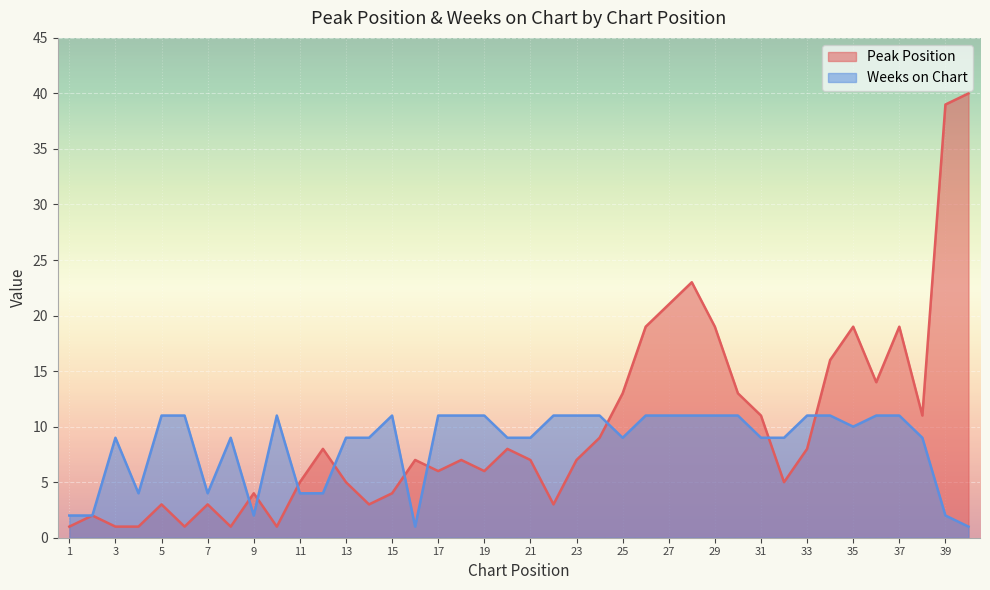

How many interior local peaks does the Weeks on Chart series have?

4